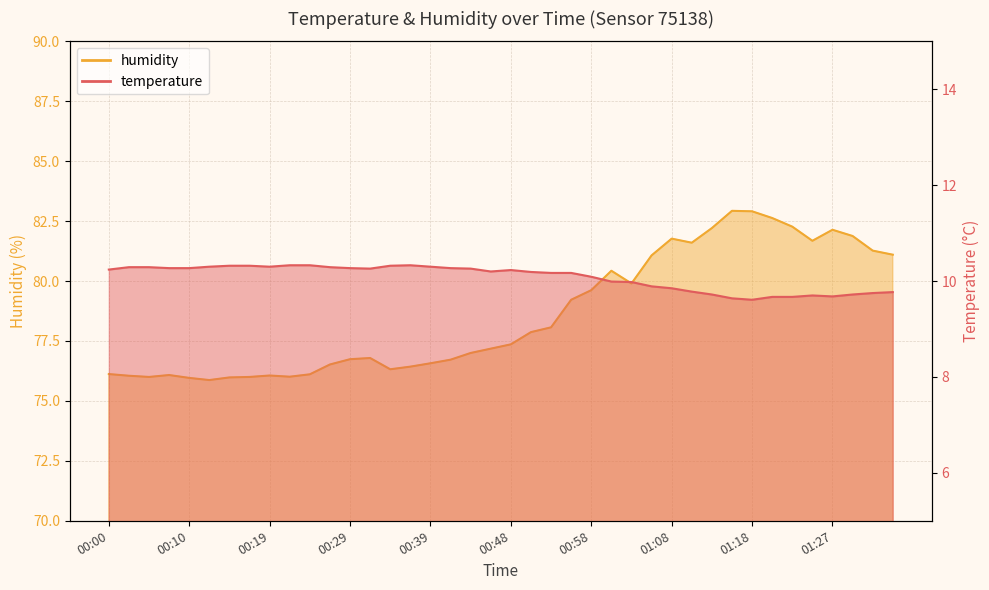

What is the spread (max minus min) of values at 00:02?

65.8